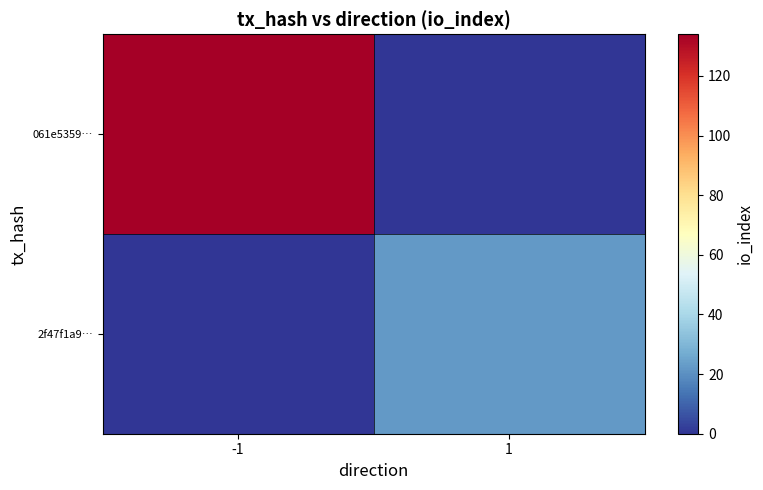

Reading left to right, what are all the values shown in this chart?

061e5359…: -1=134	1=0
2f47f1a9…: -1=0	1=22